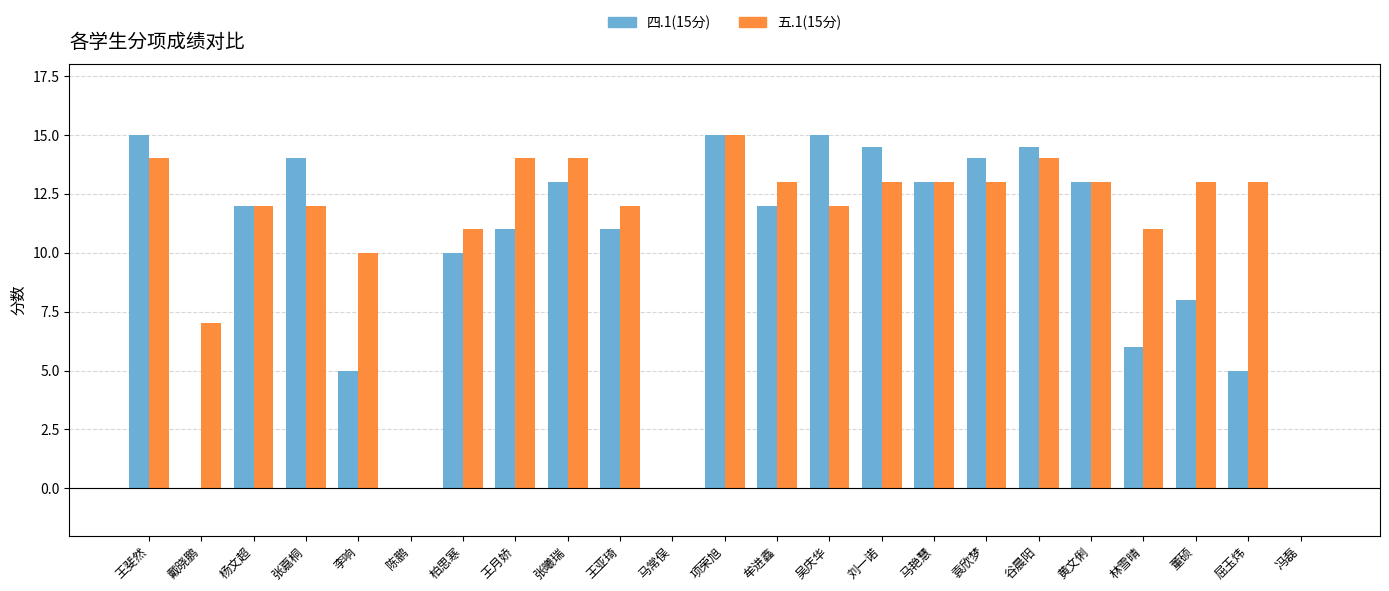

Count the number of data series in this chart.

2